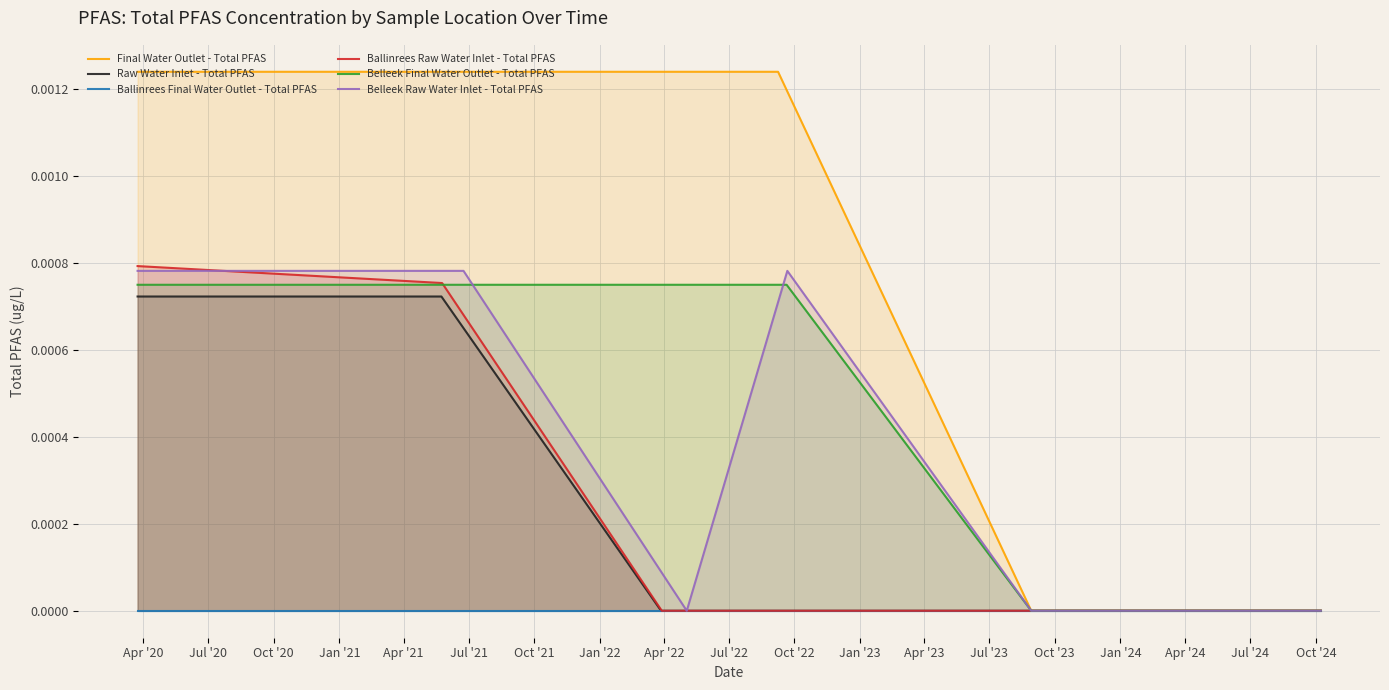

At Jul '20, list the series in order from largest to smallest.

Final Water Outlet - Total PFAS, Belleek Raw Water Inlet - Total PFAS, Ballinrees Raw Water Inlet - Total PFAS, Belleek Final Water Outlet - Total PFAS, Raw Water Inlet - Total PFAS, Ballinrees Final Water Outlet - Total PFAS